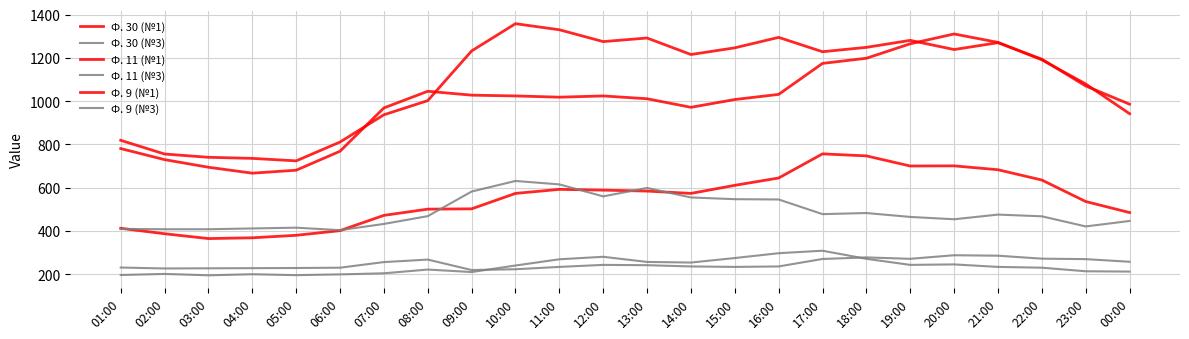

What is the label of the 10th point from the right?

15:00